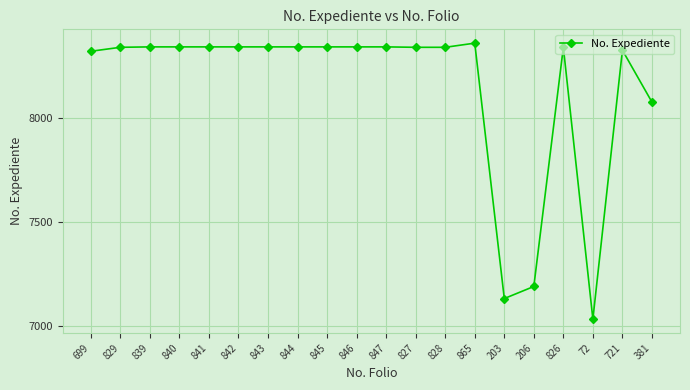

True or false: the data shows 3089 at 381.

False